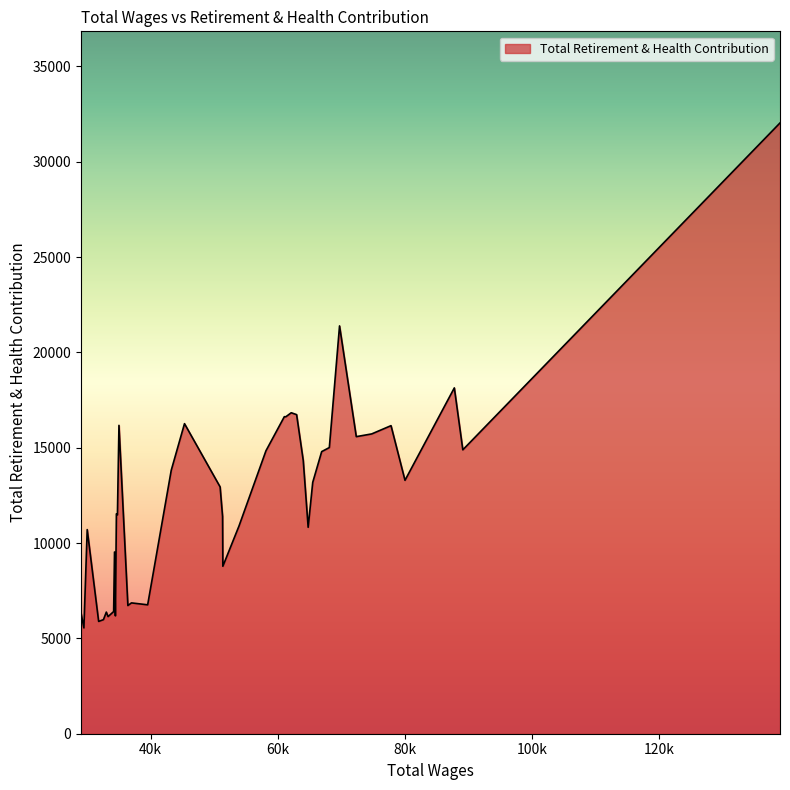

What is the greatest value displayed?

32035